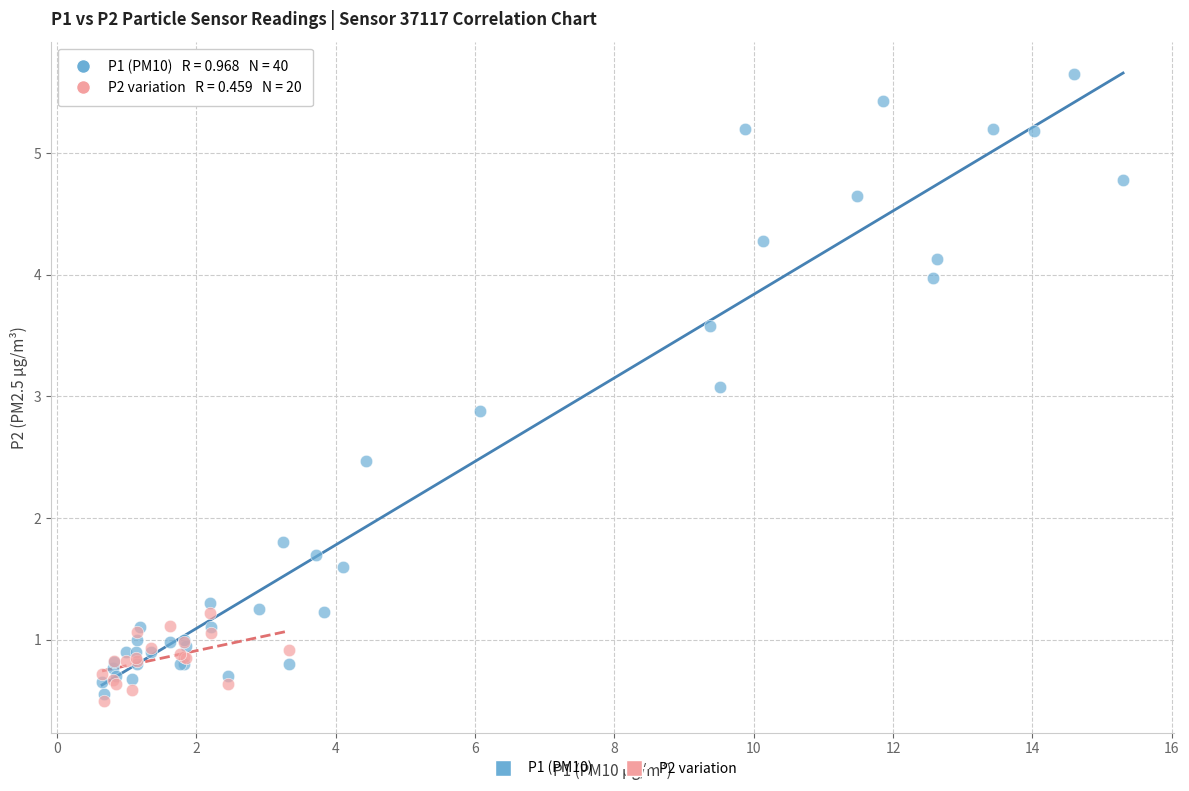

Which series has the widest spread of Y values?

P1 (PM10)